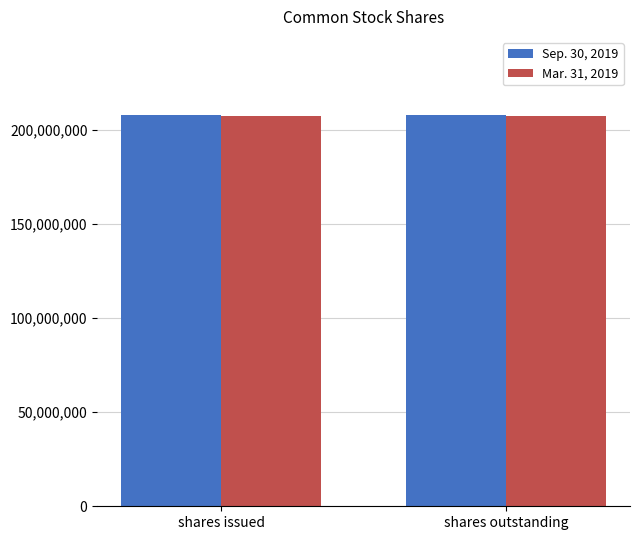

Reading left to right, extract all data points from this chart.

Sep. 30, 2019: shares issued=208029304	shares outstanding=208029304
Mar. 31, 2019: shares issued=207655916	shares outstanding=207655916